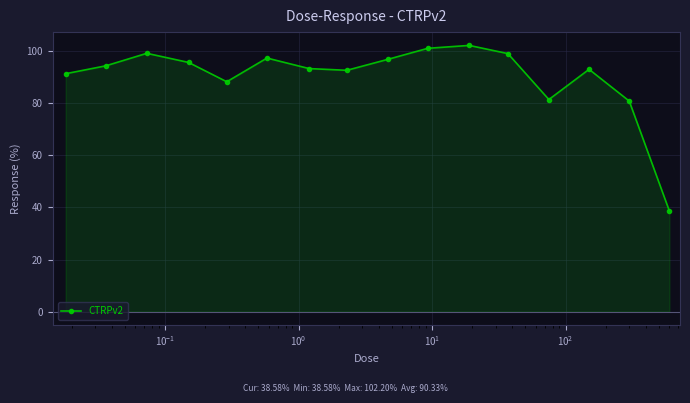

What is the value of the 7th point from the left?

93.3